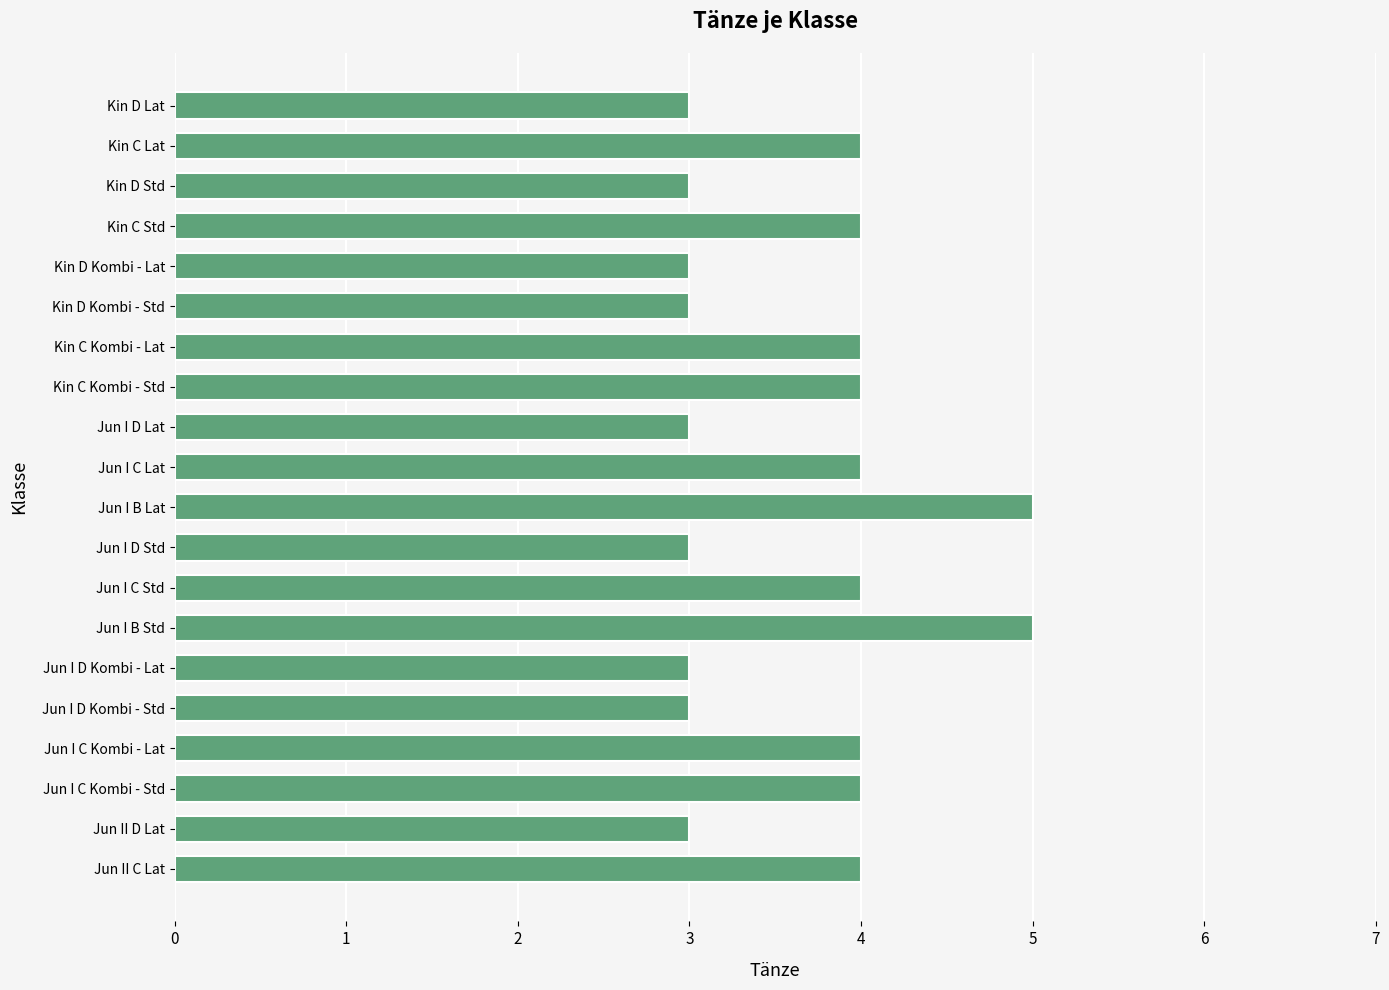

What is the value of the 17th bar from the top?

4